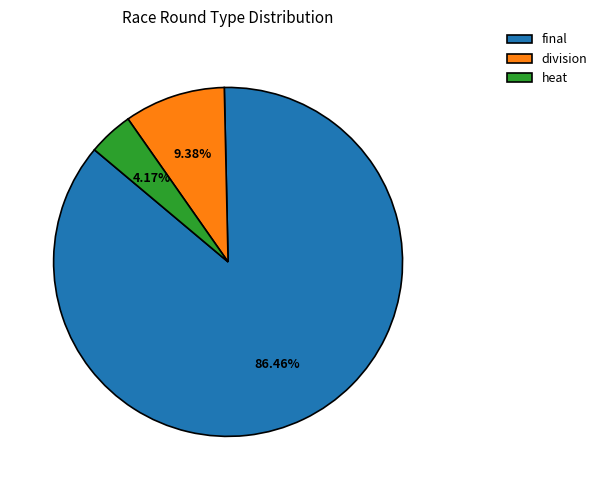

To the nearest percent, what percentage of the pie is final?

86%